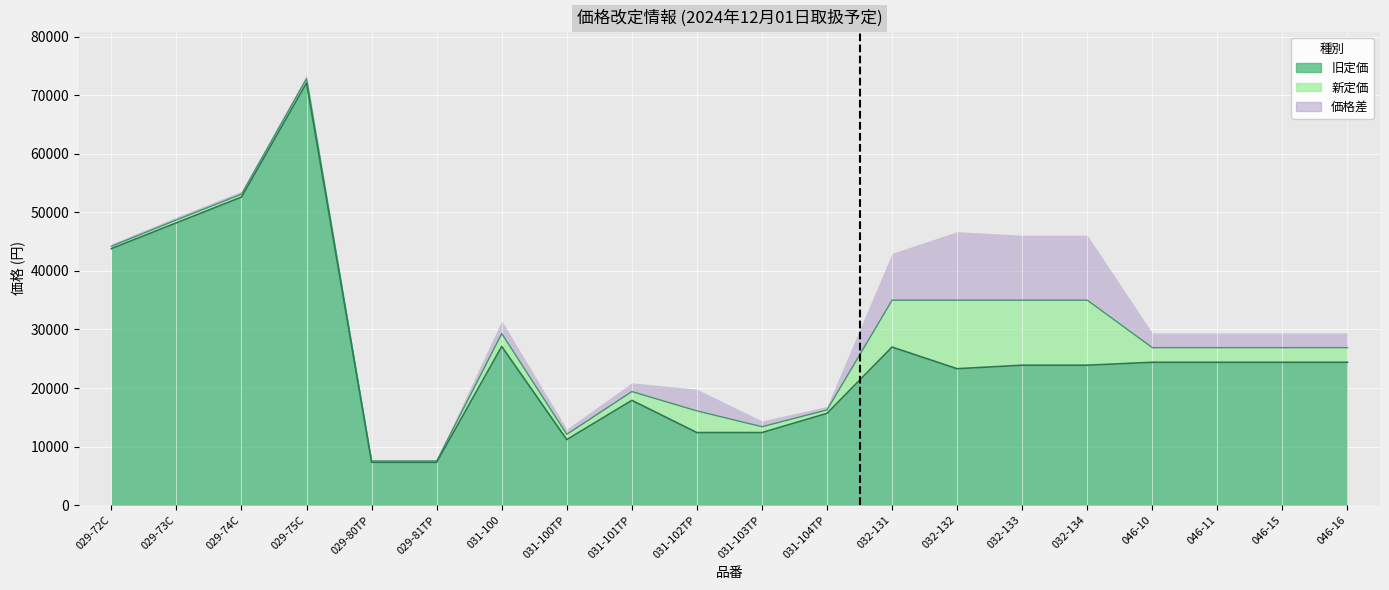

What is the label of the 1st point from the left?

029-72C